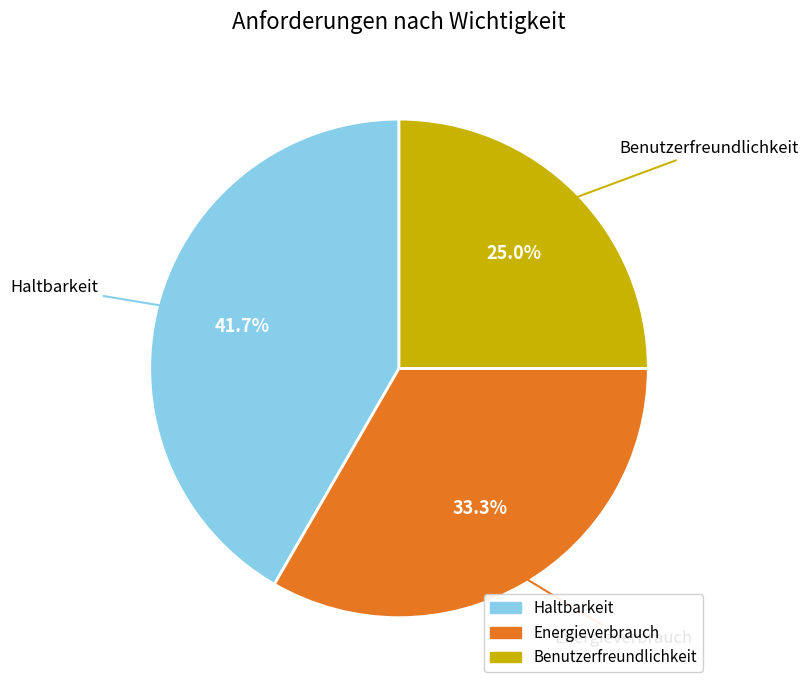

Rank the categories by value from lowest to highest.

Benutzerfreundlichkeit, Energieverbrauch, Haltbarkeit